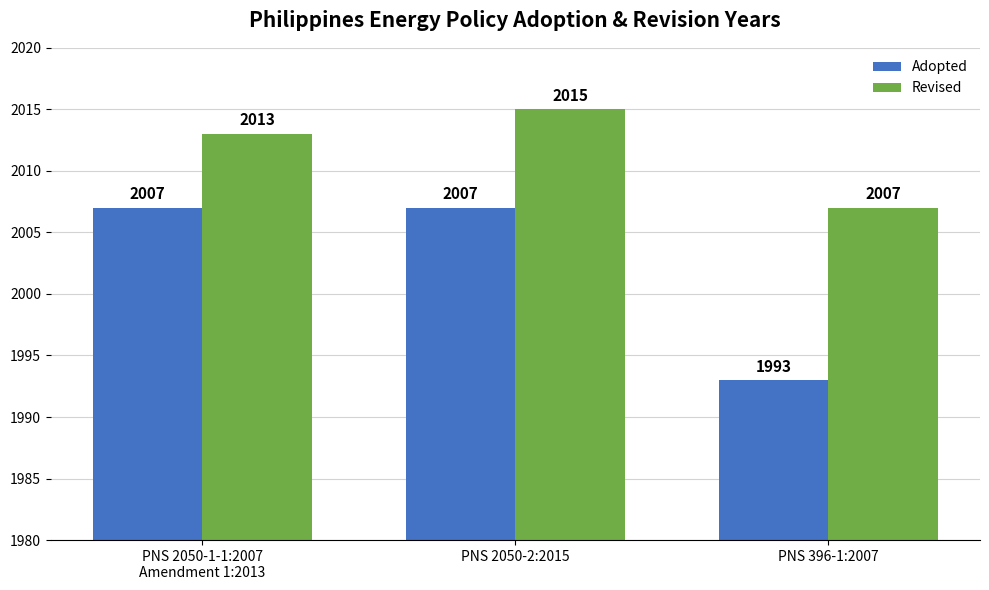

Which label corresponds to the largest value in the chart?

PNS 2050-2:2015